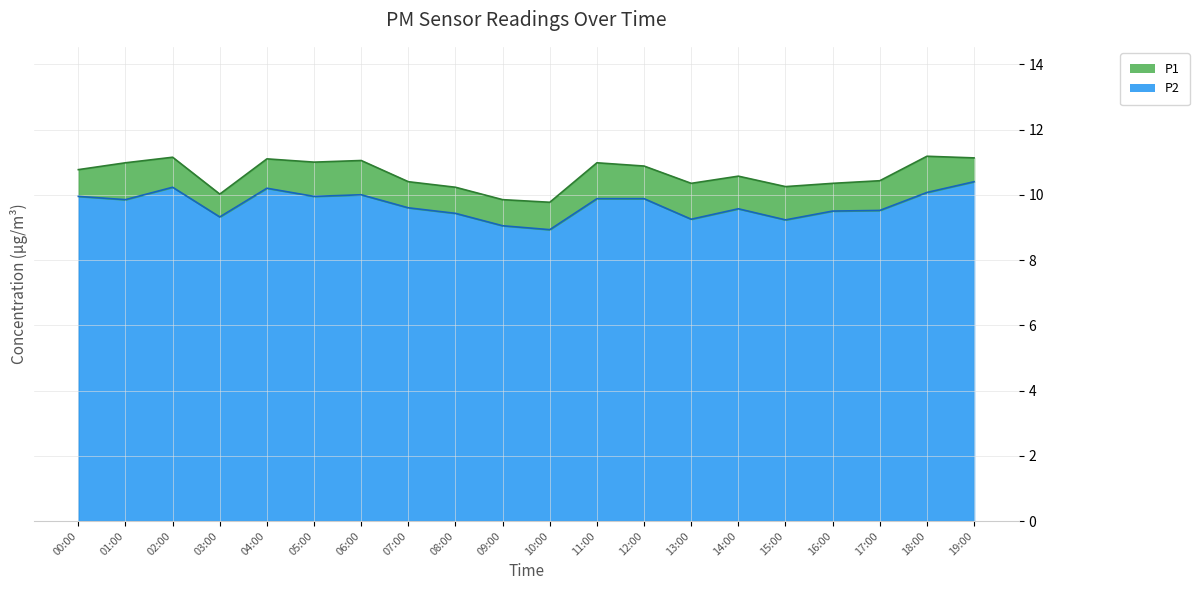

List the series in order of their overall mean, lowest first.

P2, P1